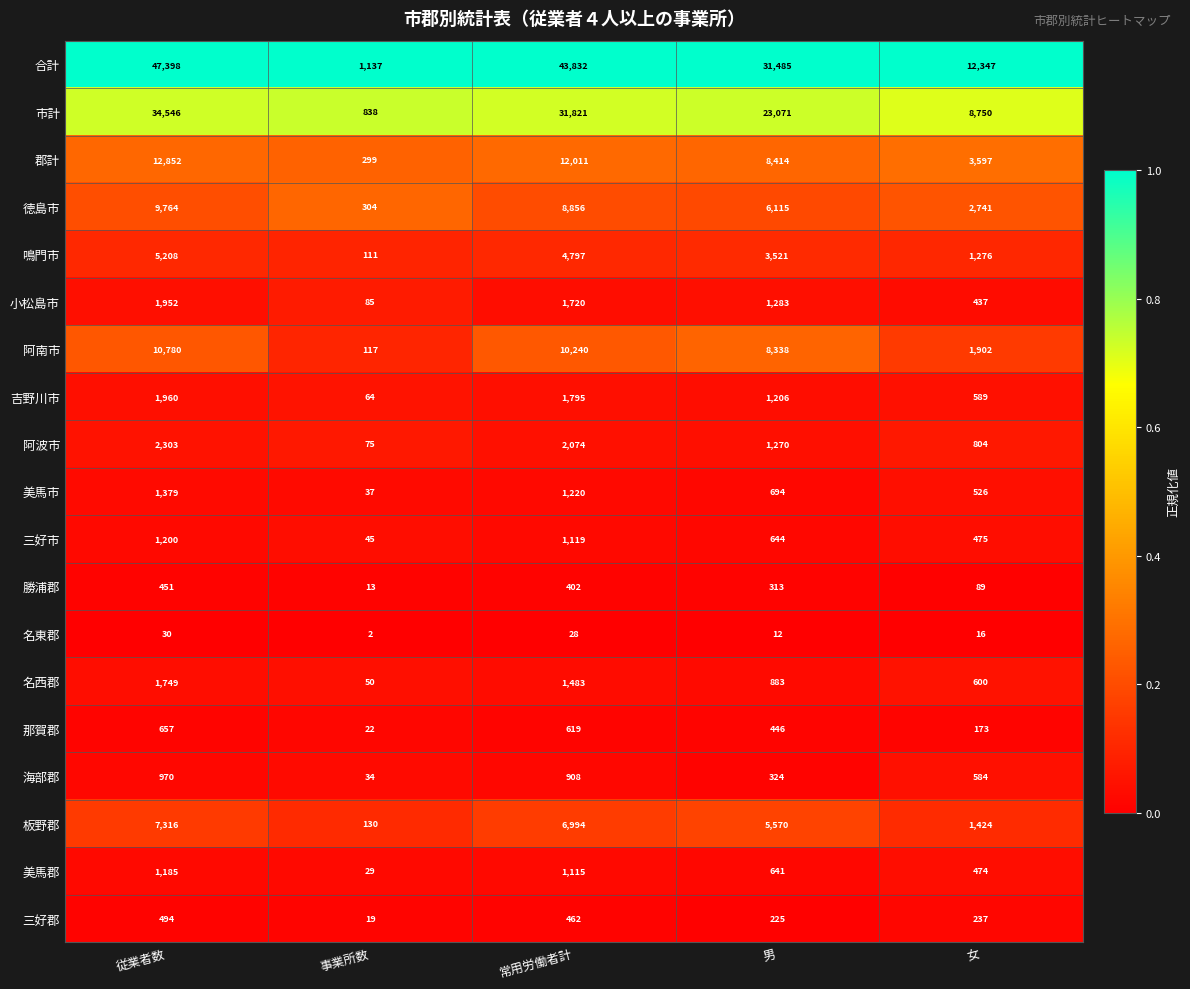

What is the difference between the highest and lowest values at 事業所数?

1135